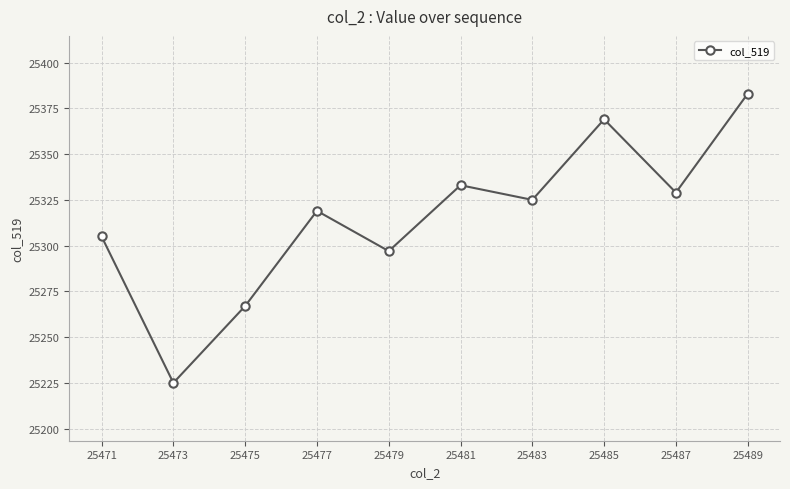

Rank the categories by value from lowest to highest.

25473, 25475, 25479, 25471, 25477, 25483, 25487, 25481, 25485, 25489